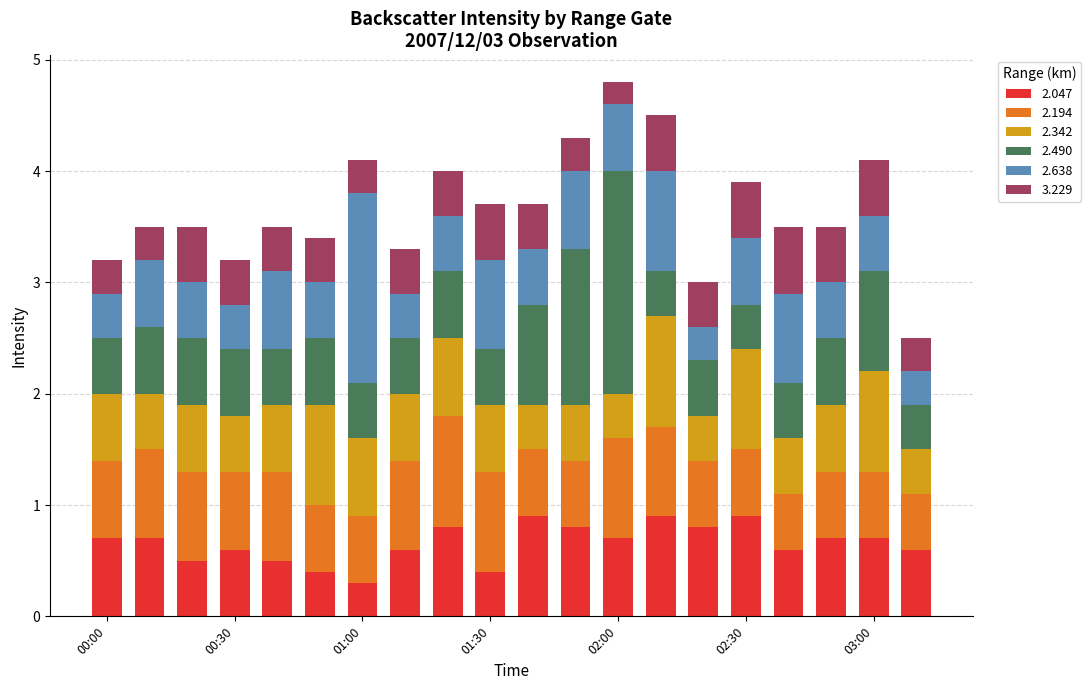

What is the minimum value for 2.047?

0.3